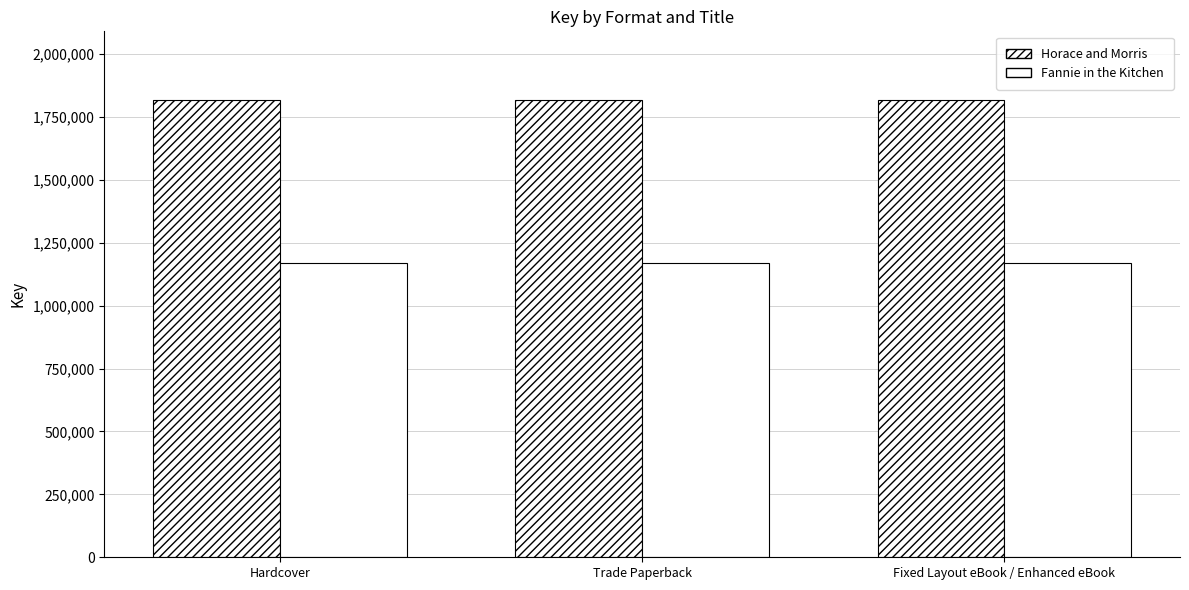

How many groups of bars are there?

3